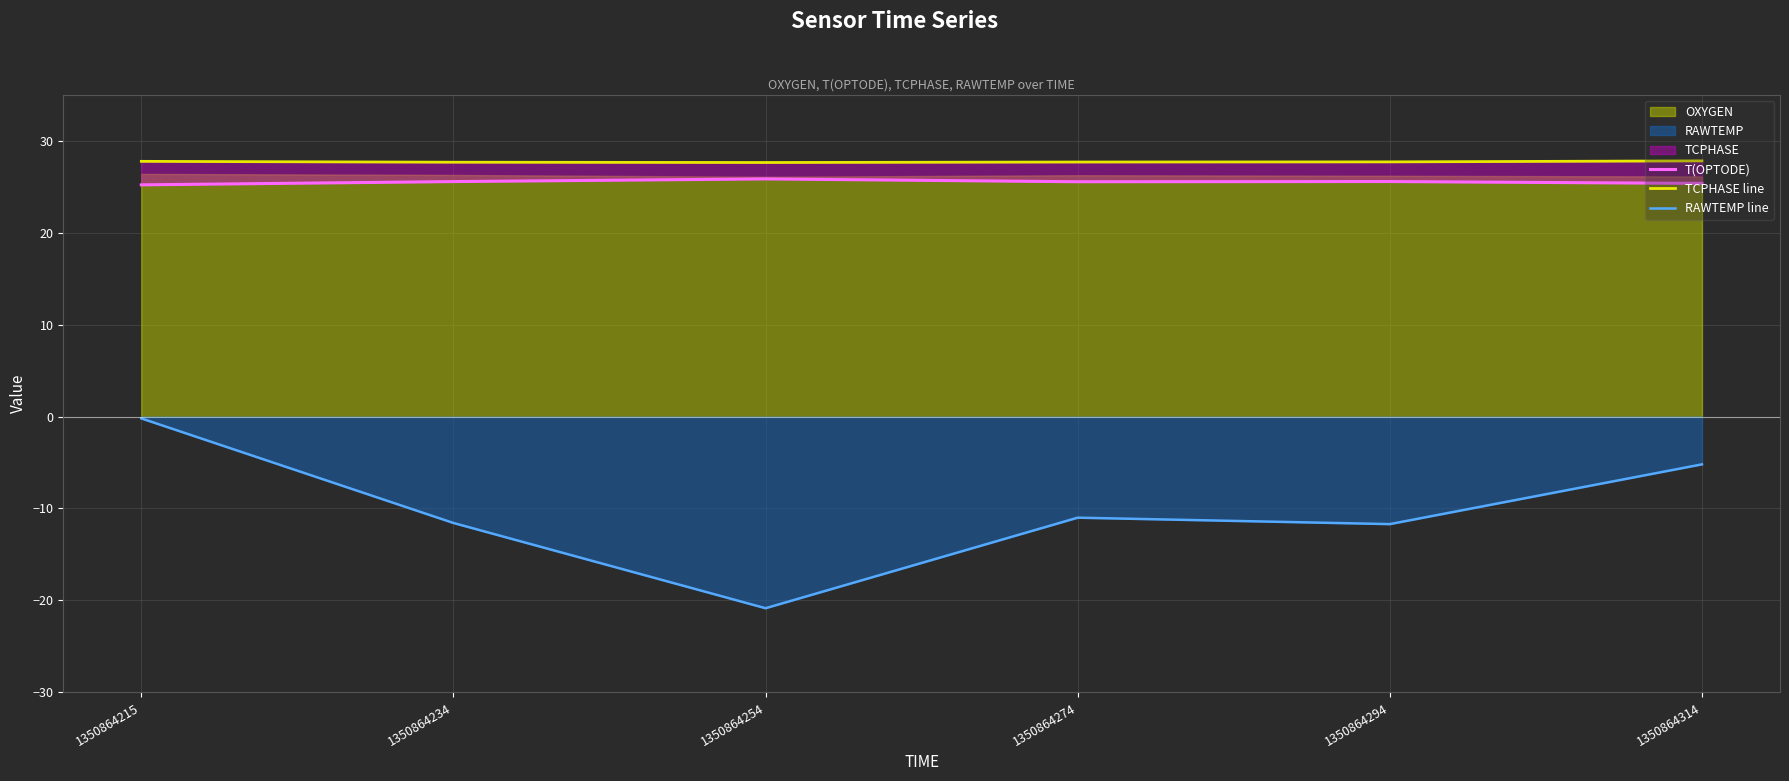

Which has a higher value, 1350864234 or 1350864254?

1350864254